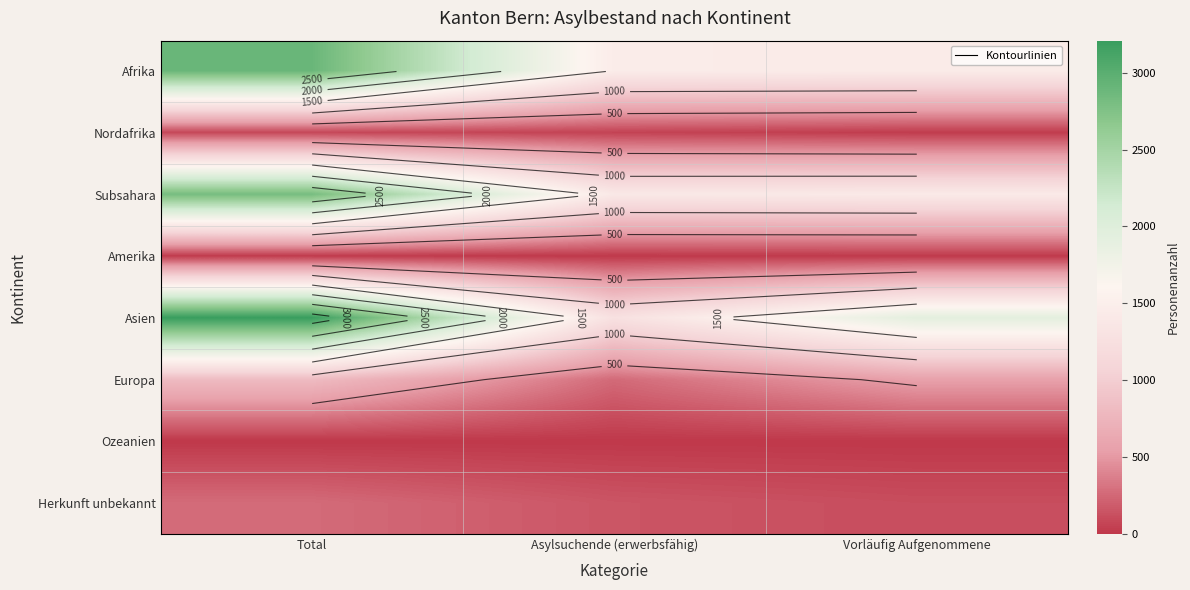

The Amerika series shows 4 at Total. True or false?

False